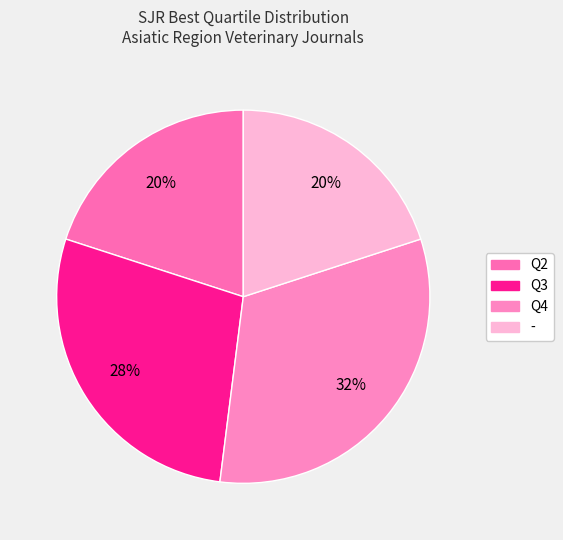

What is the largest slice in the pie chart?

Q4